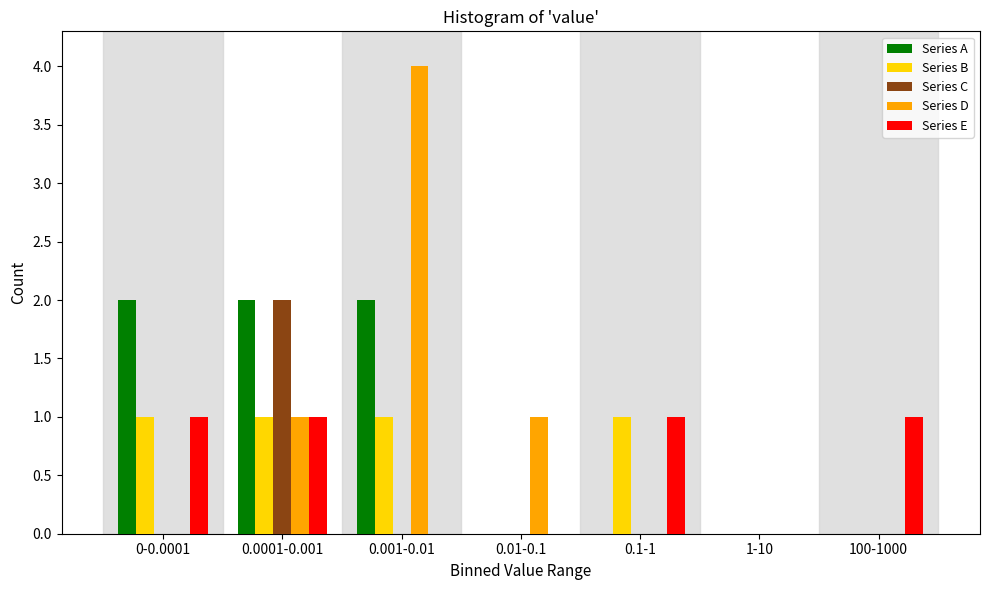

What is the sum of all Series D values?

6